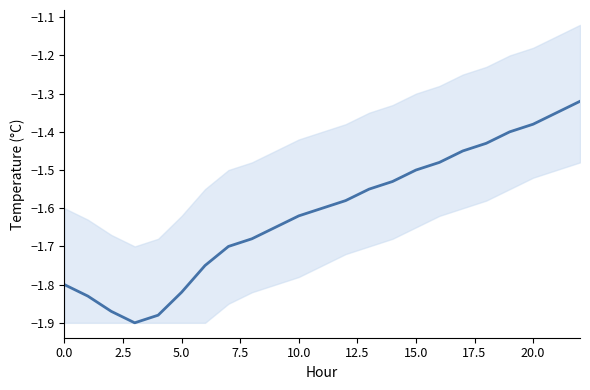

What is the maximum value shown in the chart?

-1.3